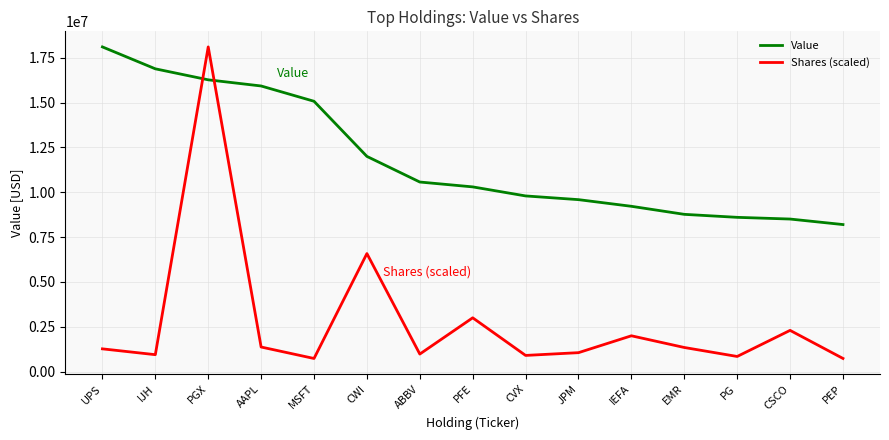

What is the difference between the maximum and minimum values in the Shares (scaled) series?

17361827.9